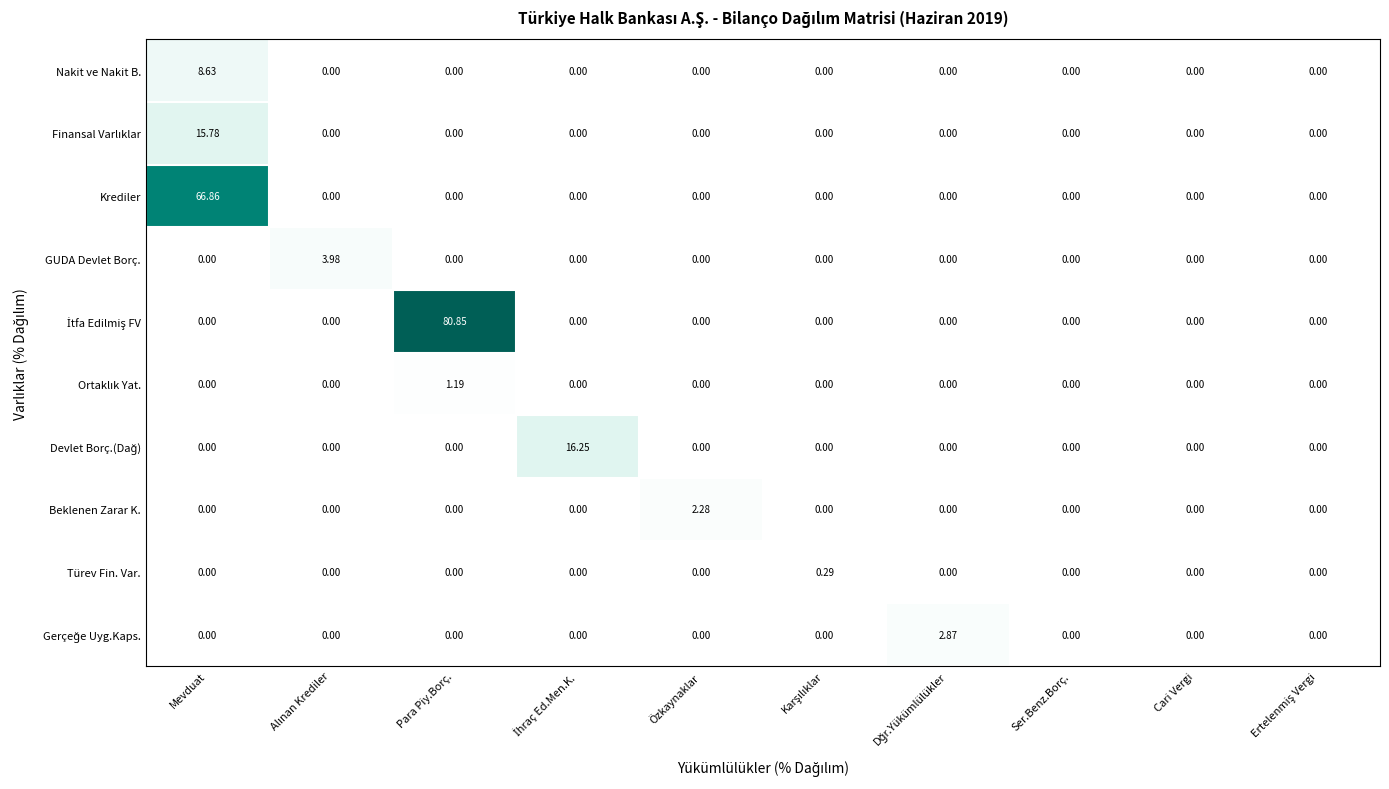

Between Özkaynaklar and Ser.Benz.Borç., which series saw the biggest shift?

Beklenen Zarar K.